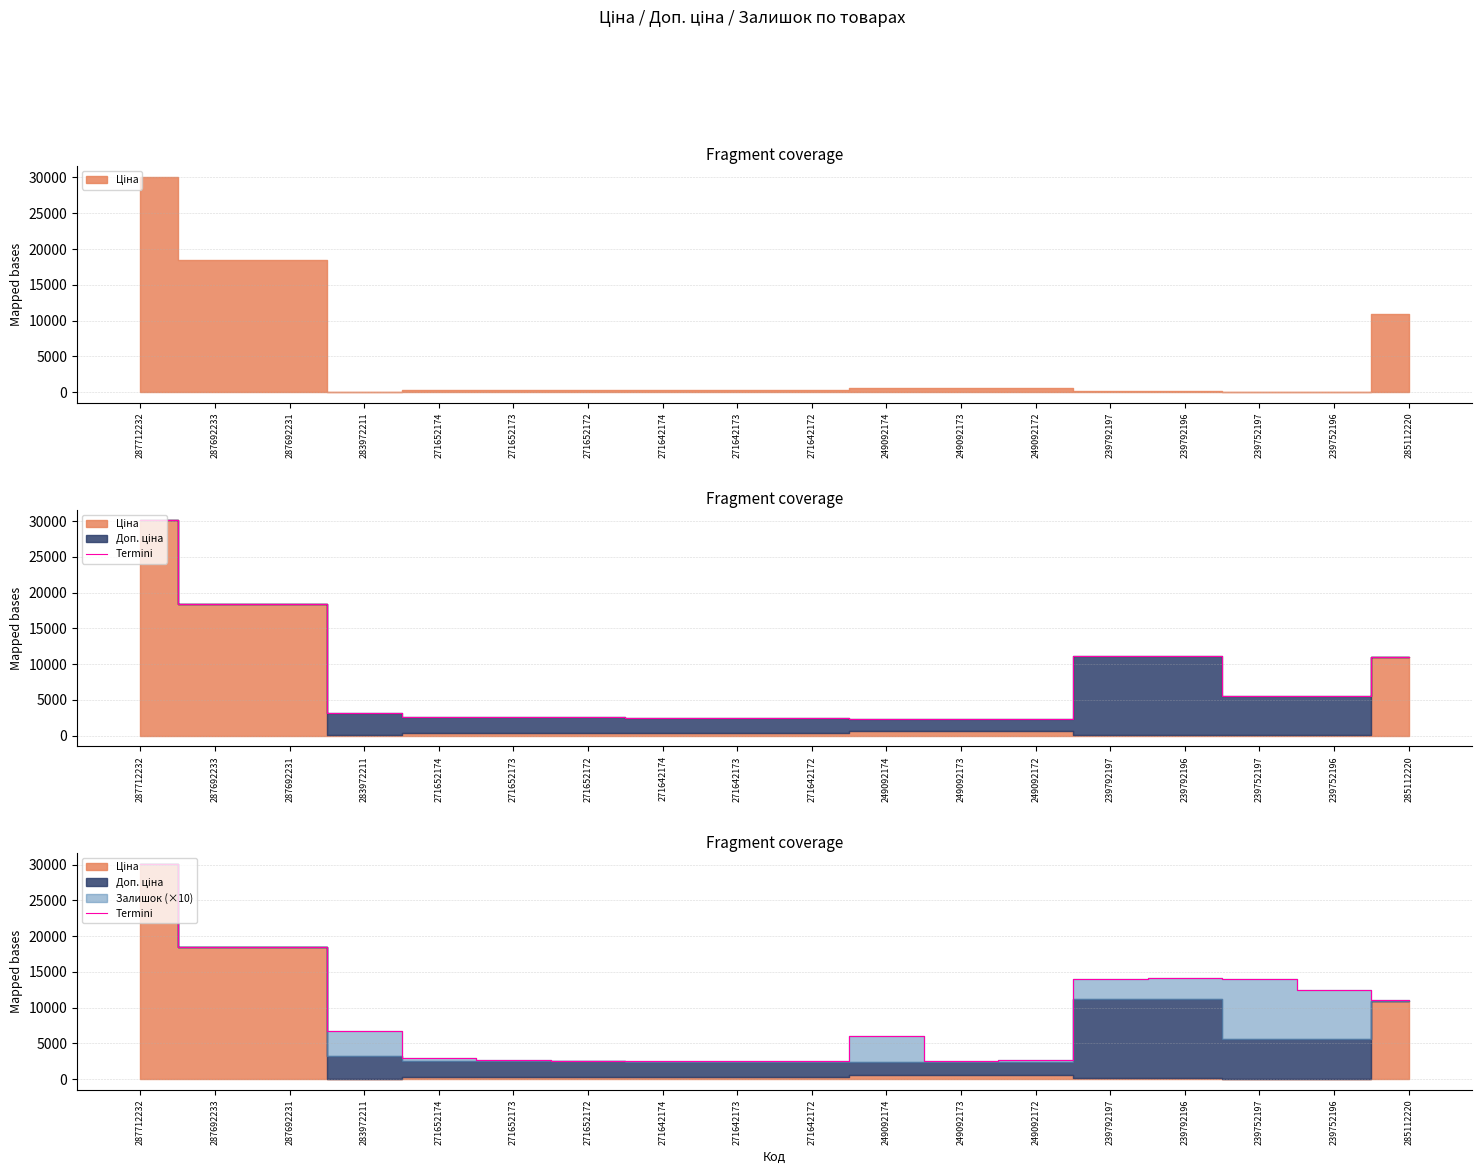

Approximately how many times larger is the value at 283972211 compared to 249092174?

1.1